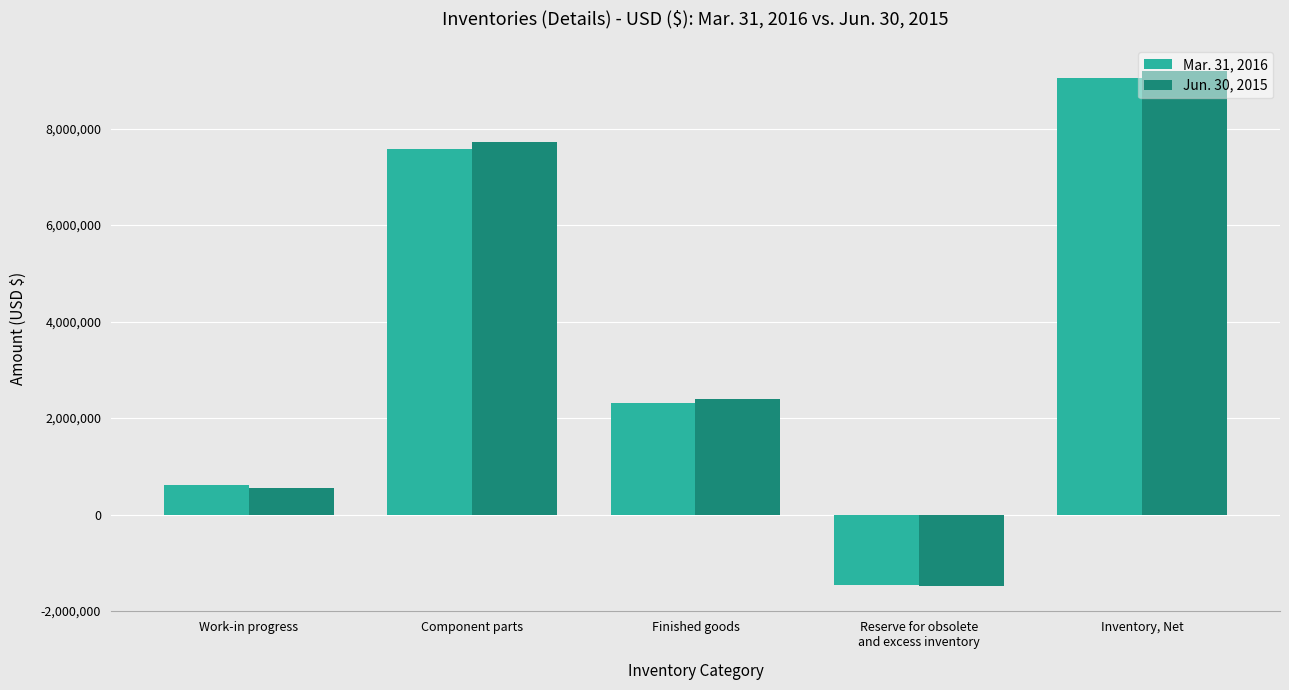

What is the maximum value for Jun. 30, 2015?

9190911